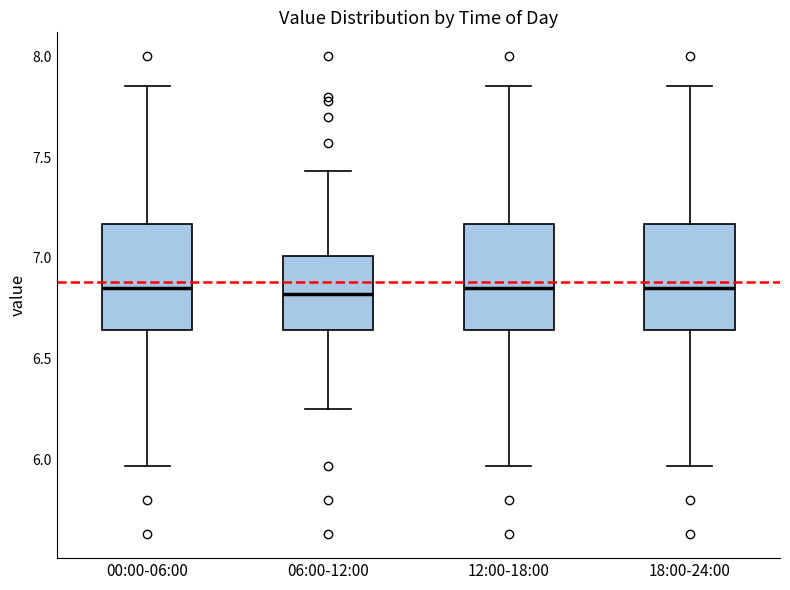

Reading left to right, transcribe this box plot: for each box, give where its median line is, the range the box spans, and where its two whiskers end, as read against the y-axis. The values are not printed on the chart, so give them approximately, as read against the axis.

00:00-06:00: median 6.85, box 6.65 to 7.15, whiskers 5.95 to 7.85
06:00-12:00: median 6.80, box 6.65 to 7.00, whiskers 6.25 to 7.45
12:00-18:00: median 6.85, box 6.65 to 7.15, whiskers 5.95 to 7.85
18:00-24:00: median 6.85, box 6.65 to 7.15, whiskers 5.95 to 7.85